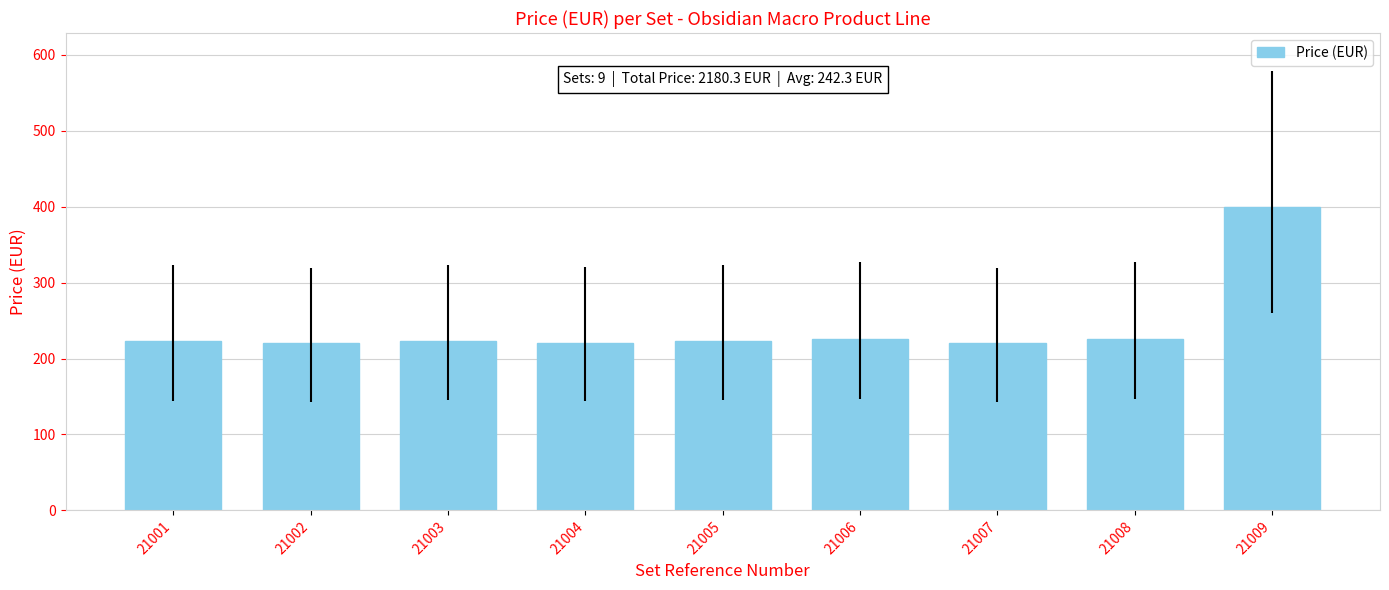

Are the bars grouped side by side (vs. stacked)?

No